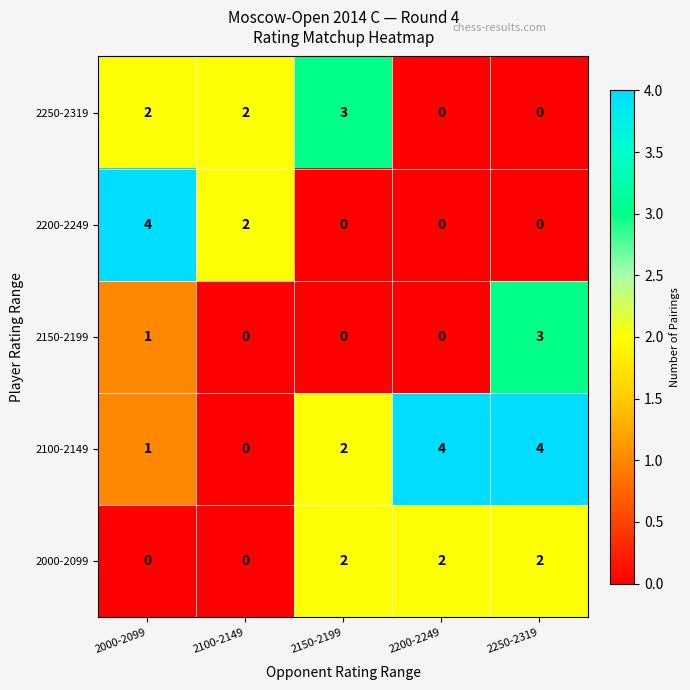

What is the total value across all series at 2150-2199?

7